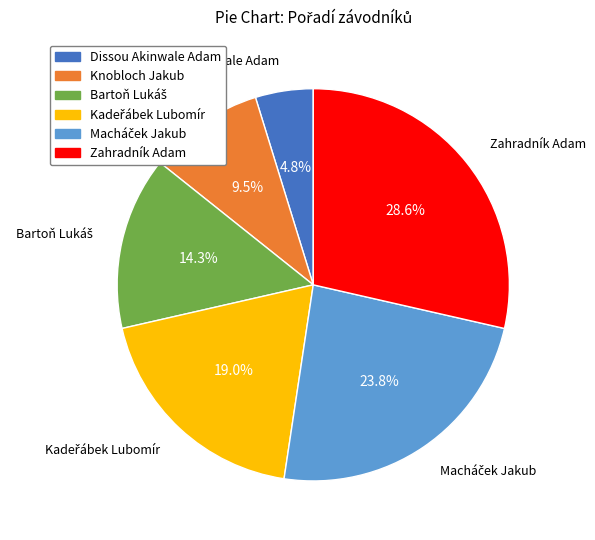

To the nearest percent, what portion does Dissou Akinwale Adam represent?

5%